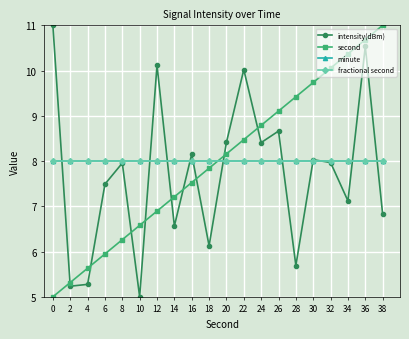

The second series shows 14.6 at 20. True or false?

False